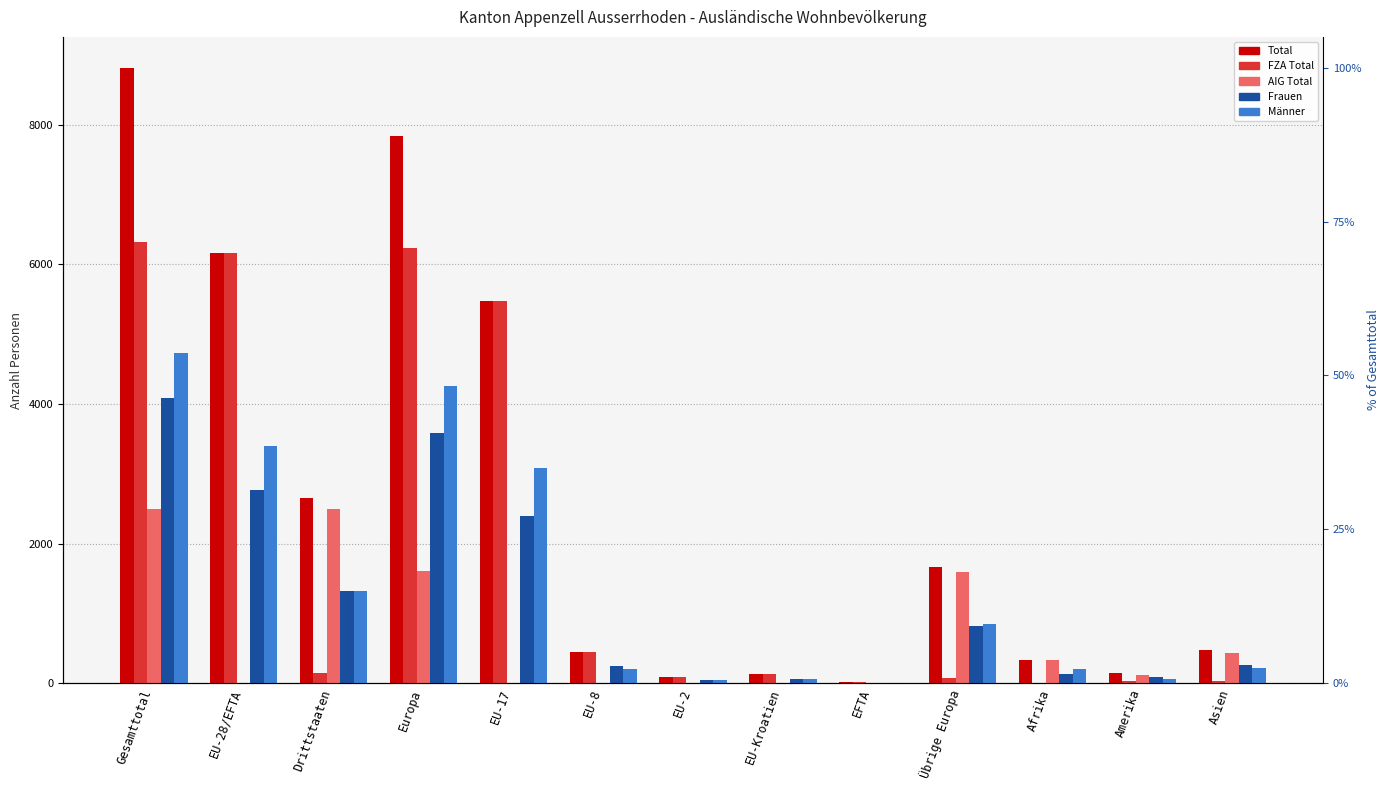

Is it true that Total equals 445 at EU-8?

True